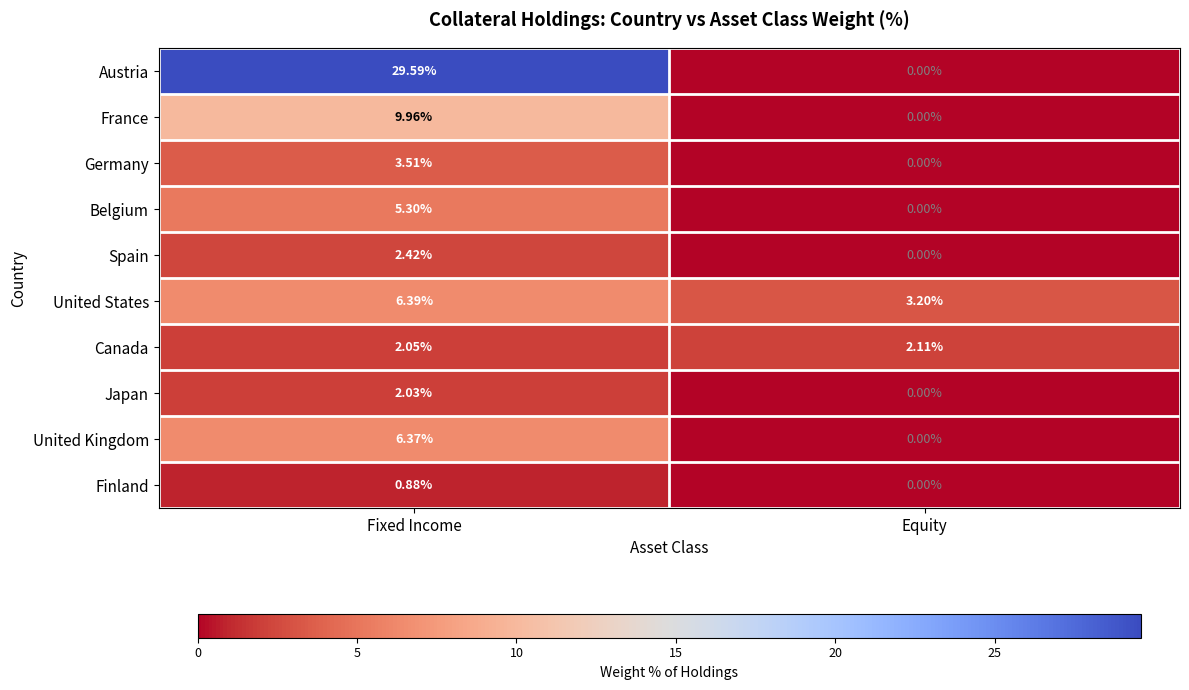

How many data points in United States are above 6?

1